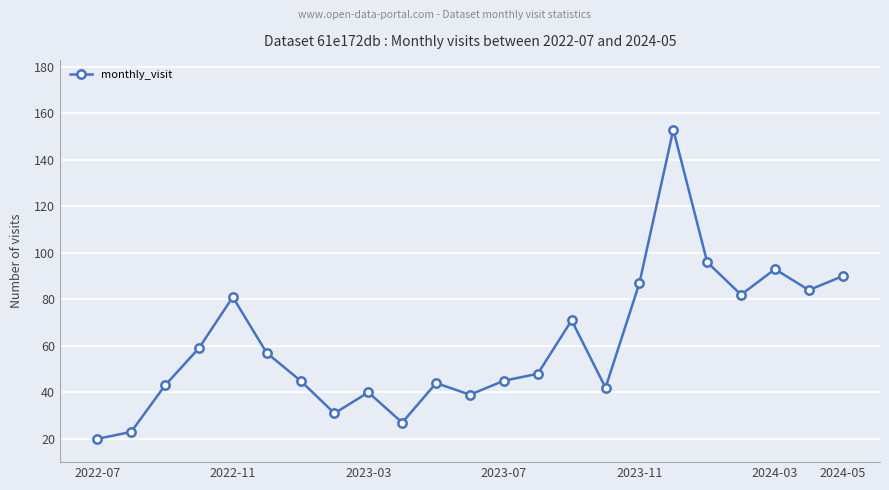

What is the difference between the maximum and minimum values?

133